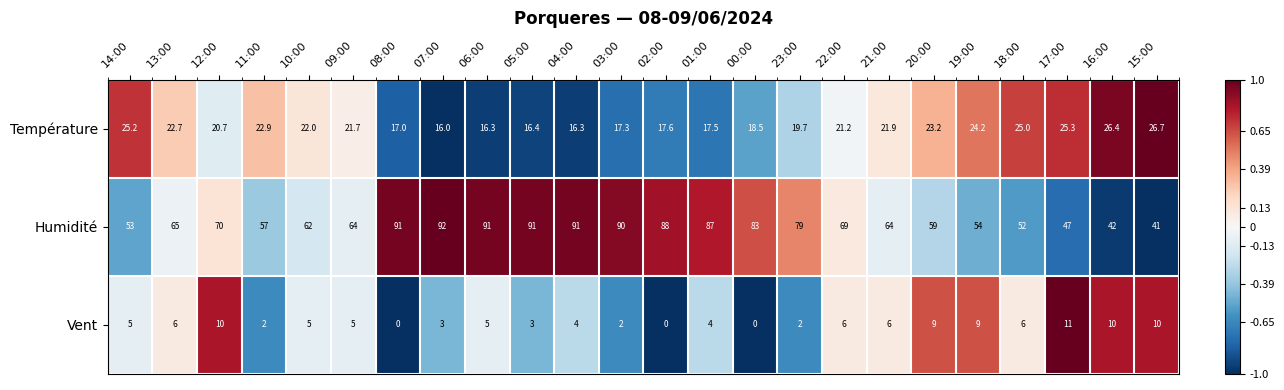

What is the difference between the second highest and minimum values in the Vent series?

10.0